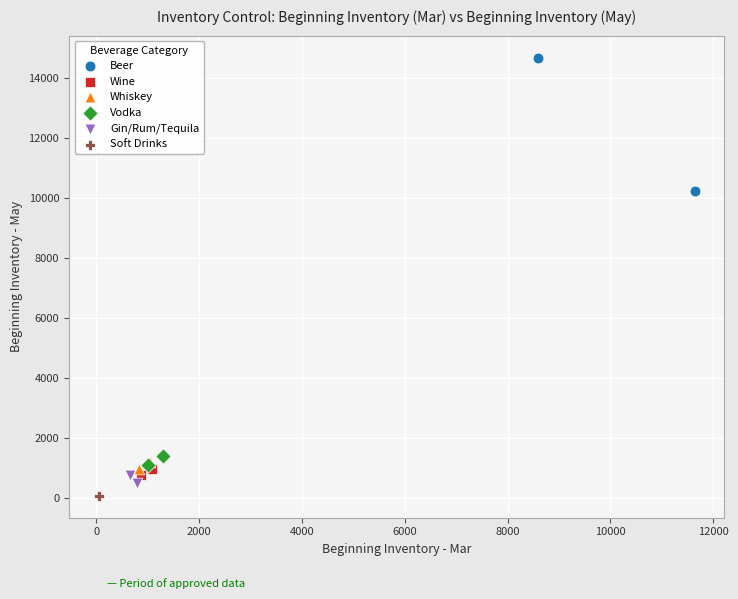

Which series has the widest spread of Y values?

Beer